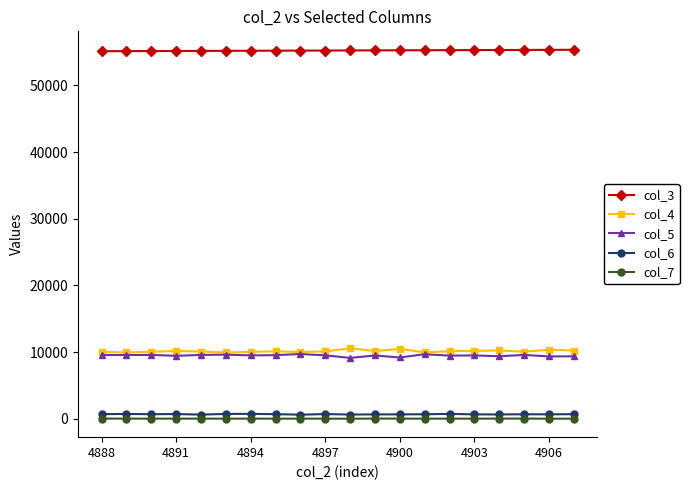

Does the chart have visible grid lines?

No